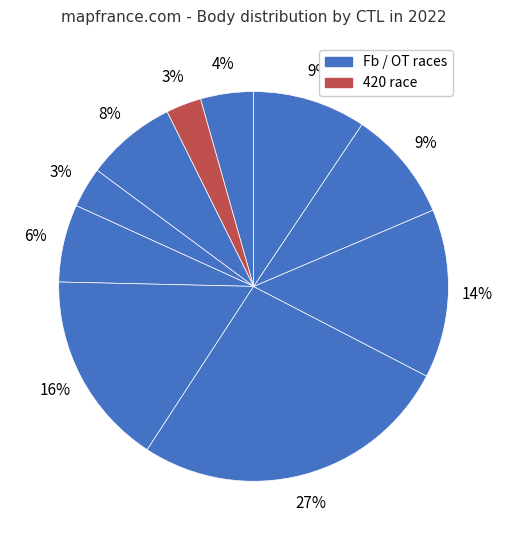

How many segments does this pie chart have?

10